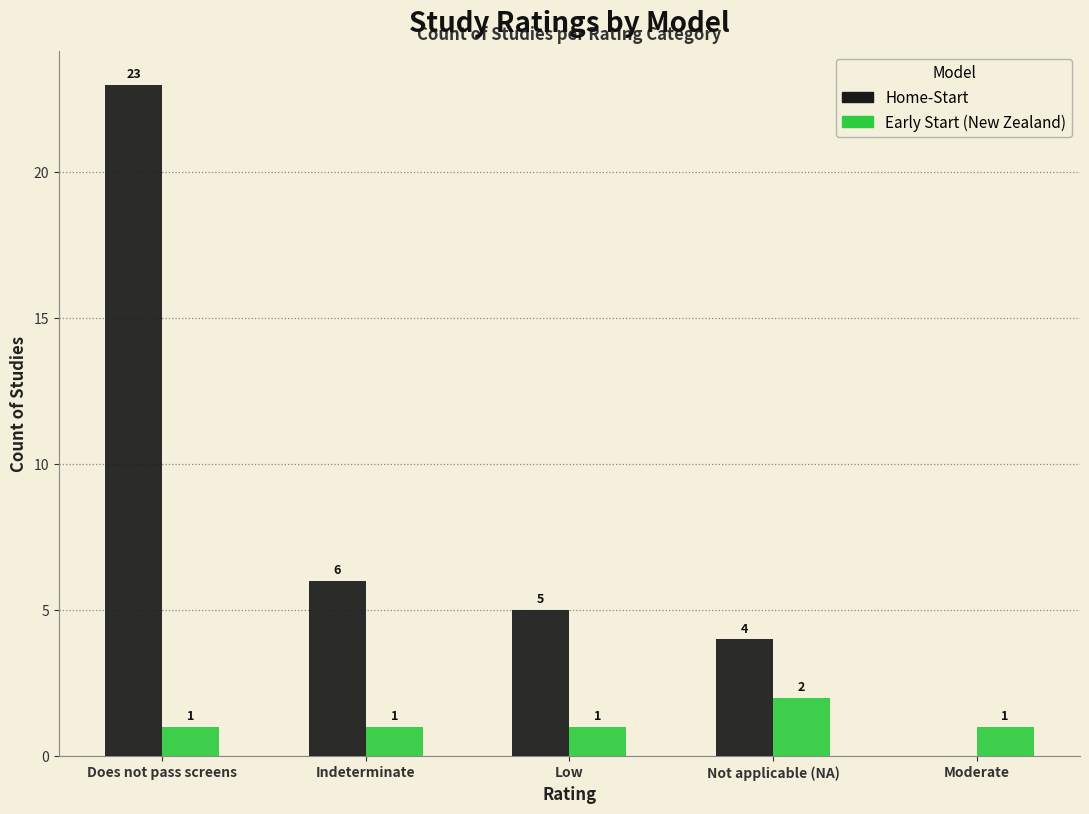

What is the sum of the Home-Start values at Low and Not applicable (NA)?

9